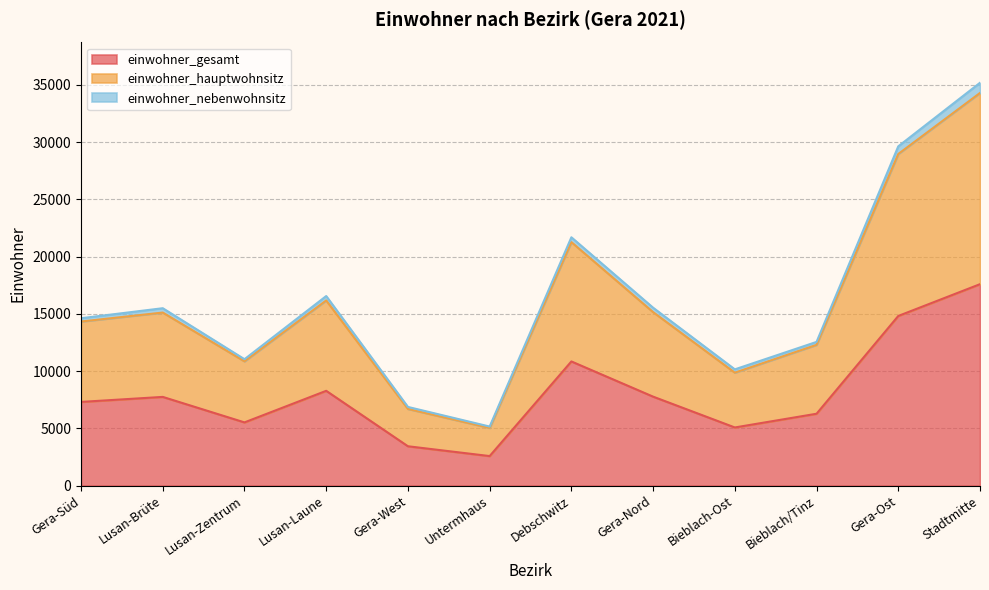

What is the sum of all einwohner_gesamt values?

97230